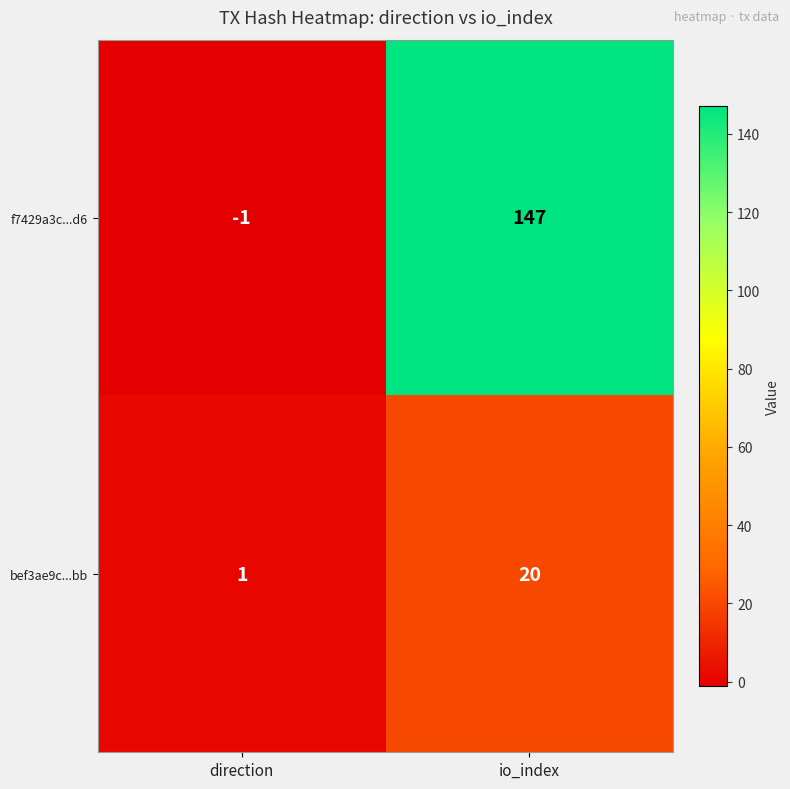

What is the difference between the f7429a3c...d6 values at io_index and direction?

148